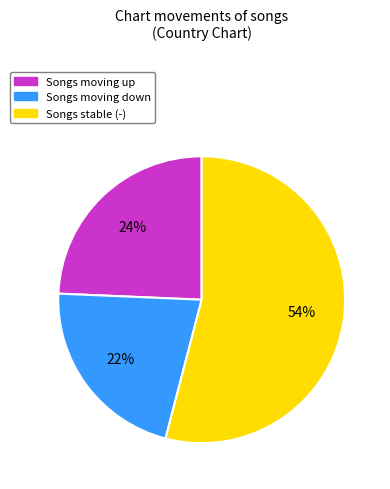

To the nearest percent, what is the combined percentage of Songs moving down and Songs stable (-)?

76%